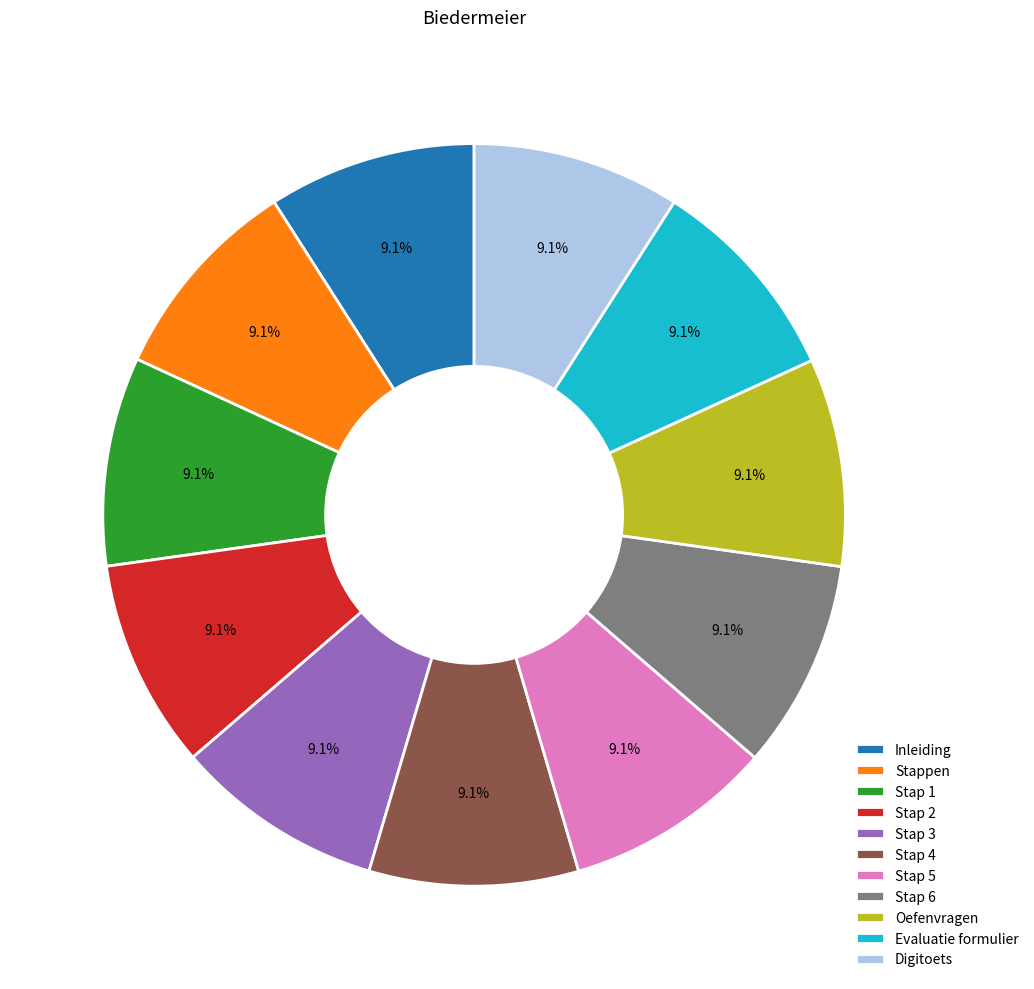

What percentage is NOT represented by Stap 3?

90.9%